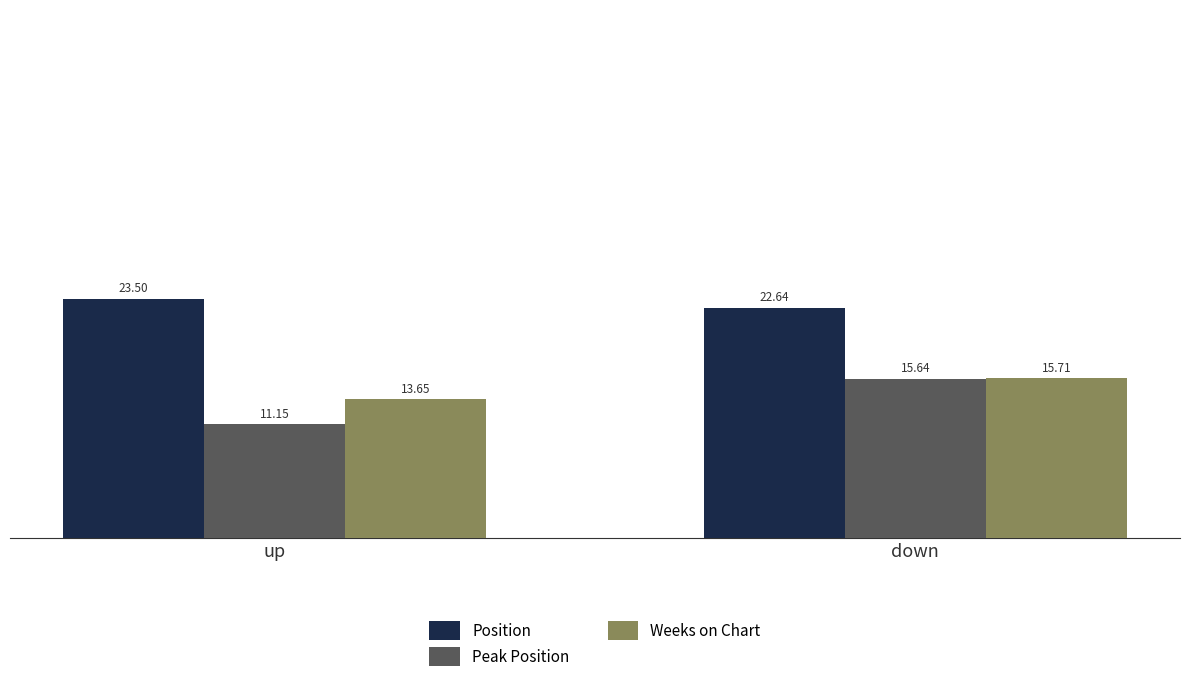

What is the minimum value shown in the chart?

11.2